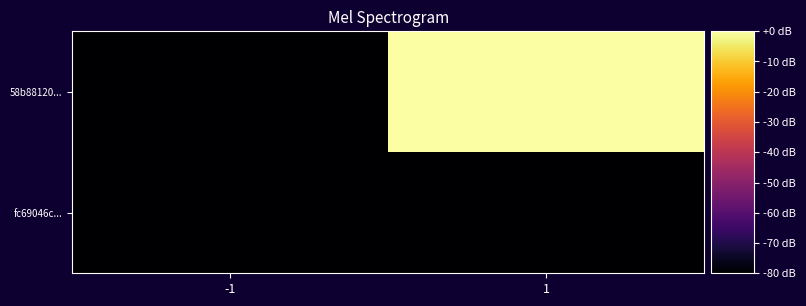

What is the lowest value of the fc69046c... series?

-80